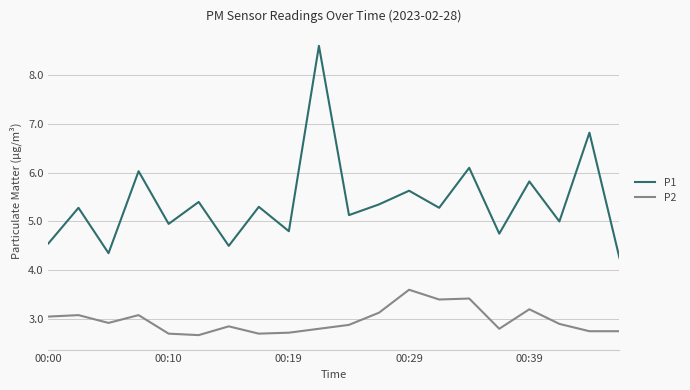

Which series has the widest spread of values?

P1